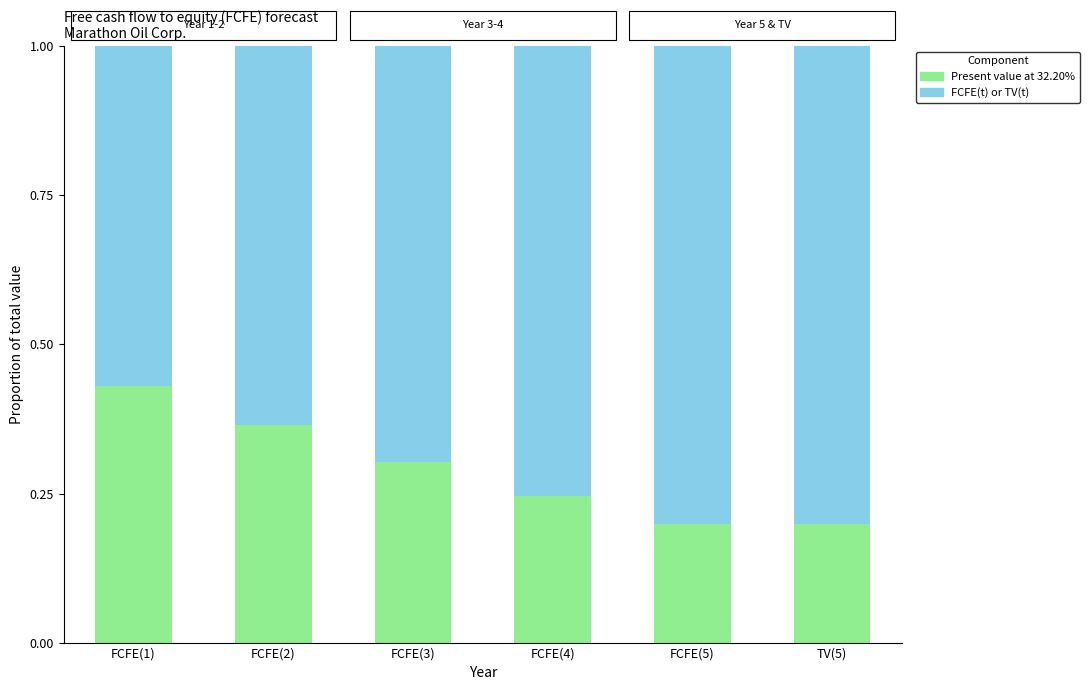

What is the total value across all series at FCFE(2)?

1.0